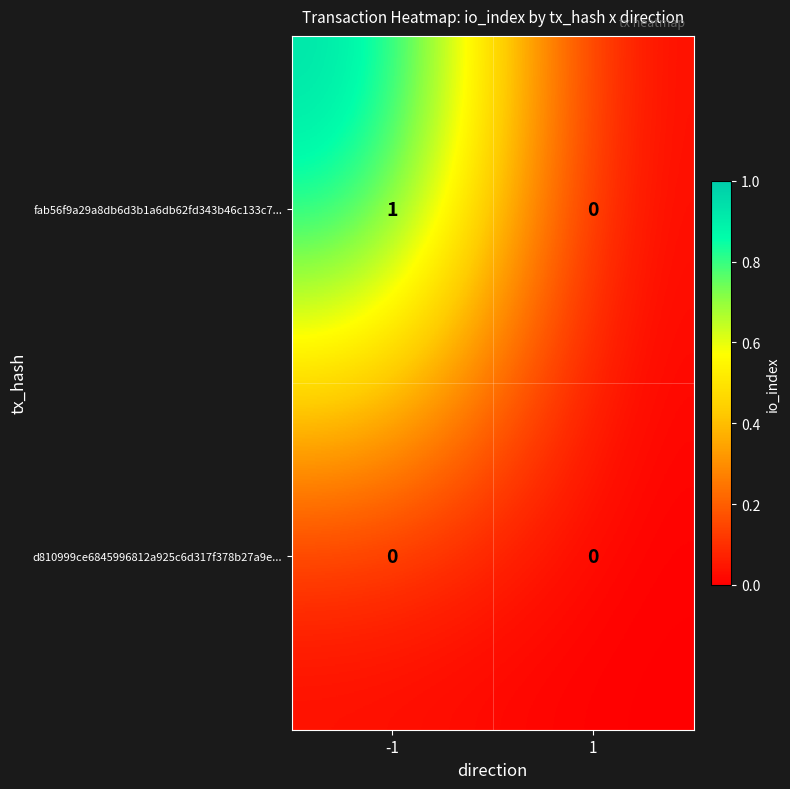

Which series has the largest range (max minus min)?

fab56f9a29a8db6d3b1a6db62fd343b46c133c7...